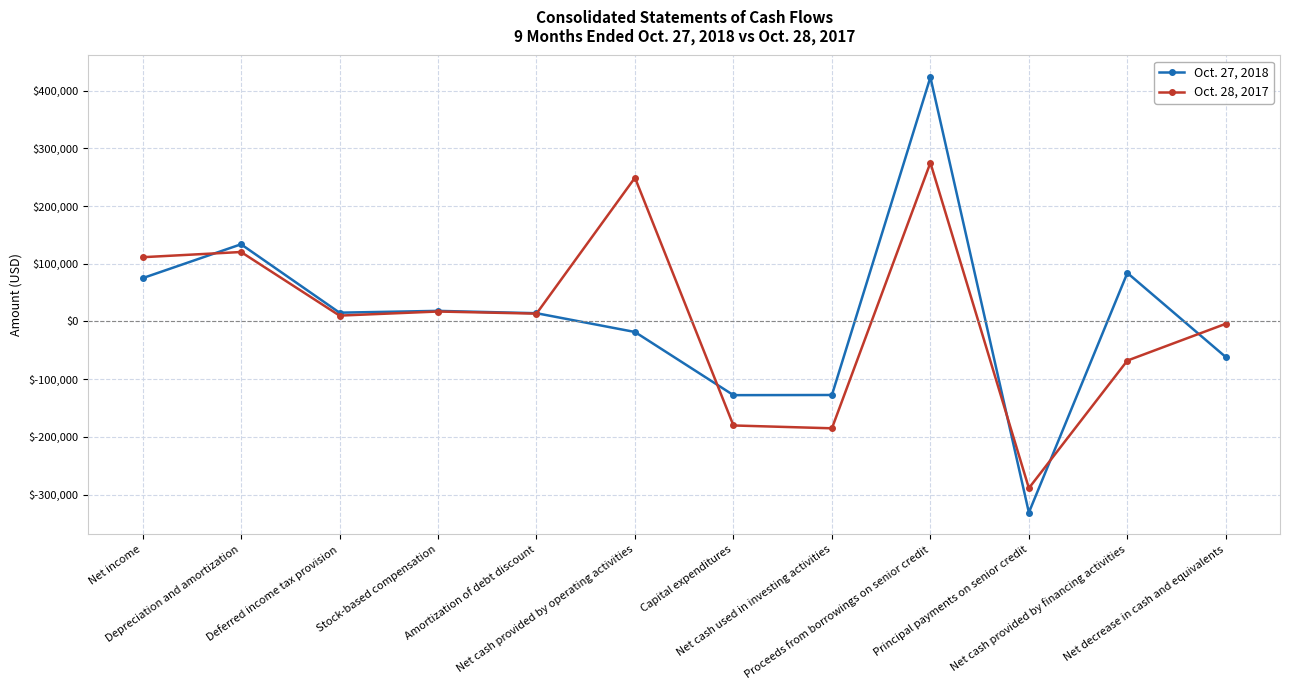

True or false: Oct. 28, 2017 has more than 1 points higher than both neighbors.

True